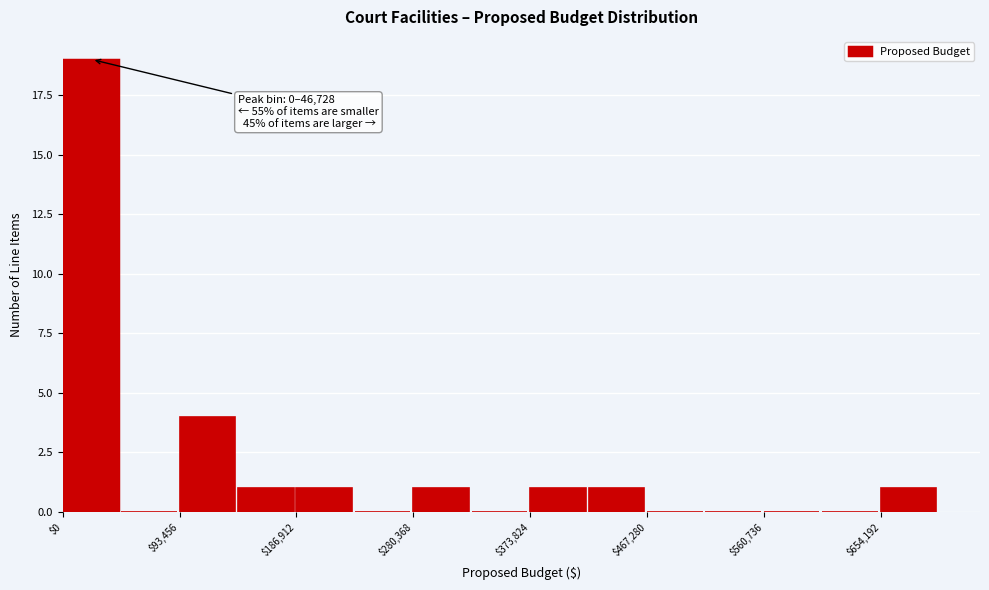

Over which range of the x-axis is the bar tallest?

0 to 50000